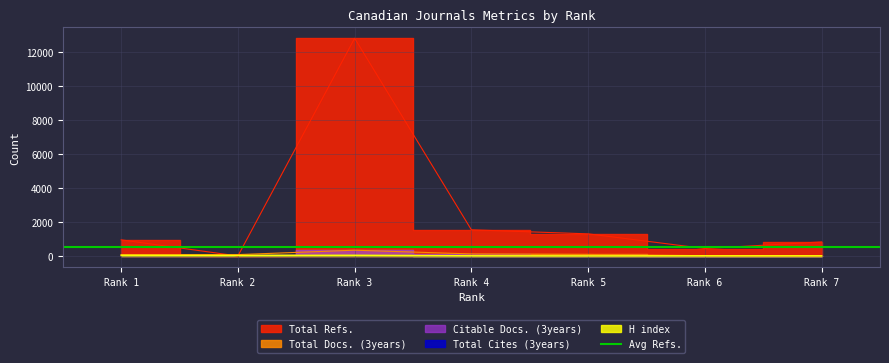

How many lines are shown in the chart?

3